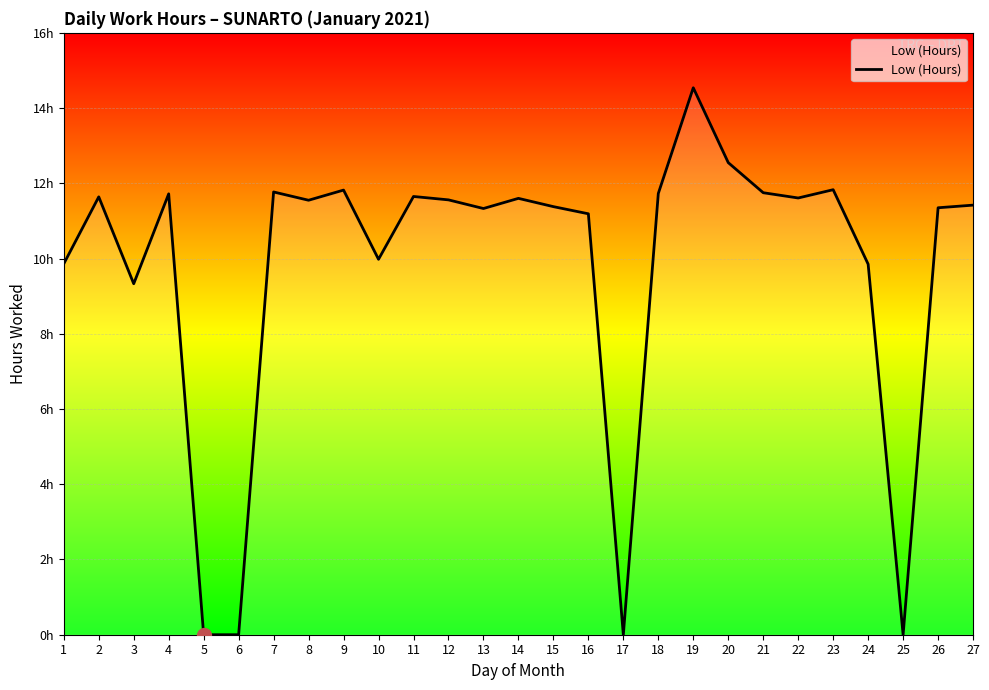

Is this an area chart (filled region under the line)?

Yes